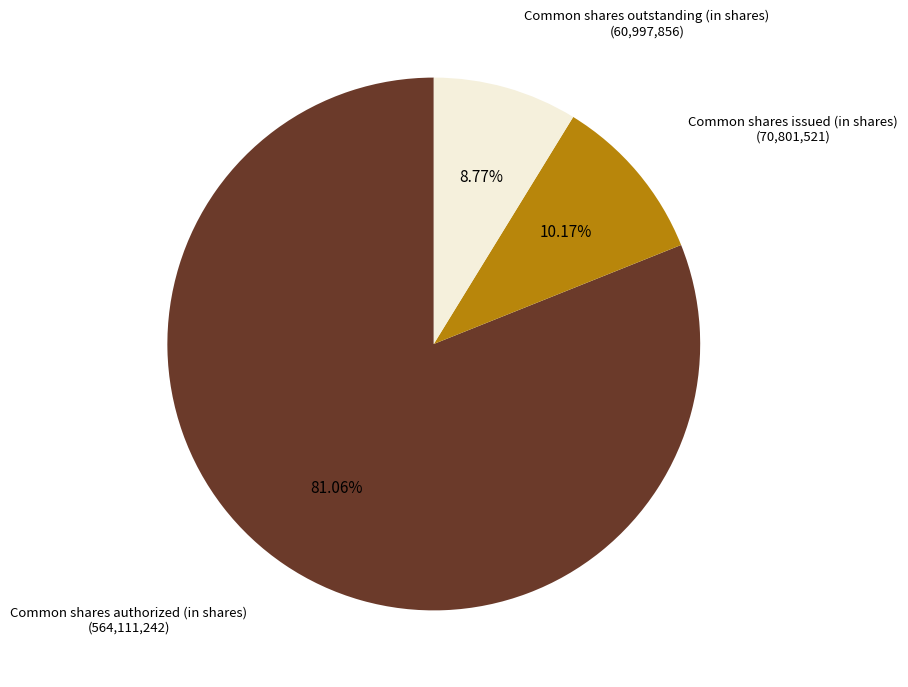

To the nearest percent, what percentage of the pie is Common shares outstanding (in shares)?

9%